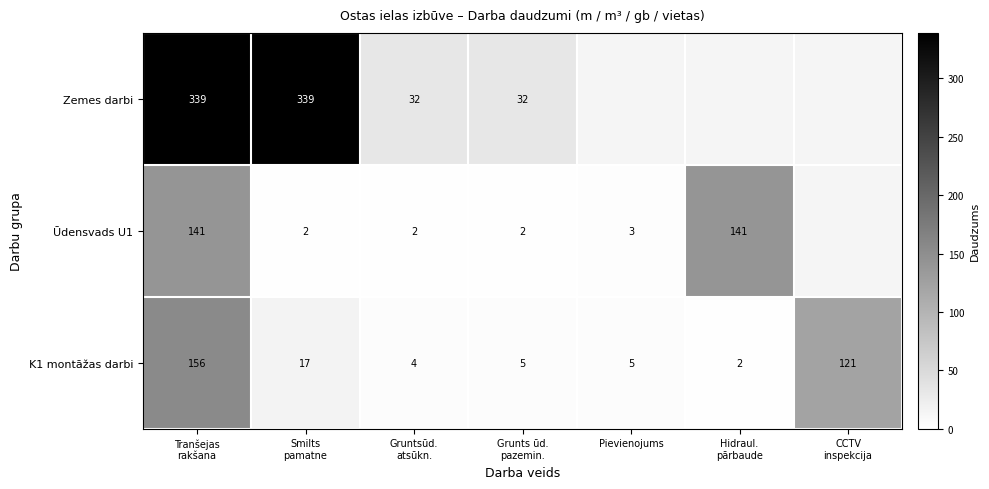

What is the sum of the K1 montāžas darbi values at Tranšejas rakšana and Pievienojums?

161.0